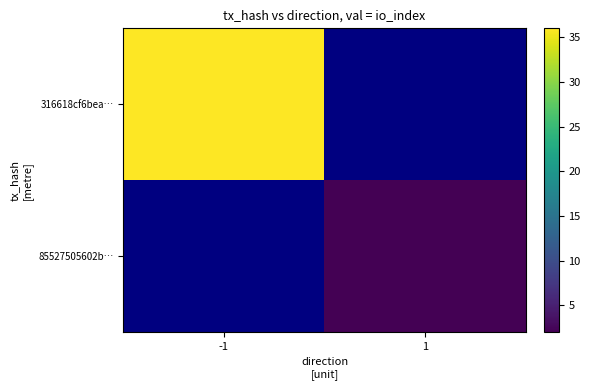

Where is 316618cf6bea… nearest to the value 36?

-1